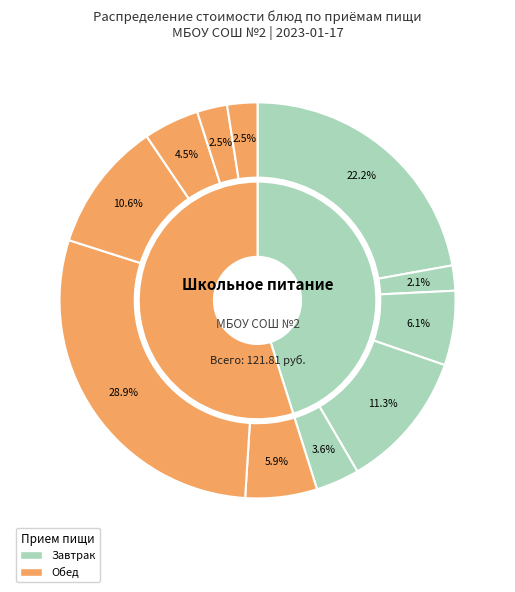

Rank the categories by value from highest to lowest.

Котлеты рубленные из птицы, Каша Боярская из пшена с изюмом, Сыр, Картофель отварной, Масло сливочное, Суп картофельный с макаронами, Икра свекольная, Чай с сахаром и лимоном, Хлеб пшеничный в/с (обед), Чай с сахаром (обед), Хлеб пшеничный в/с (завтрак)